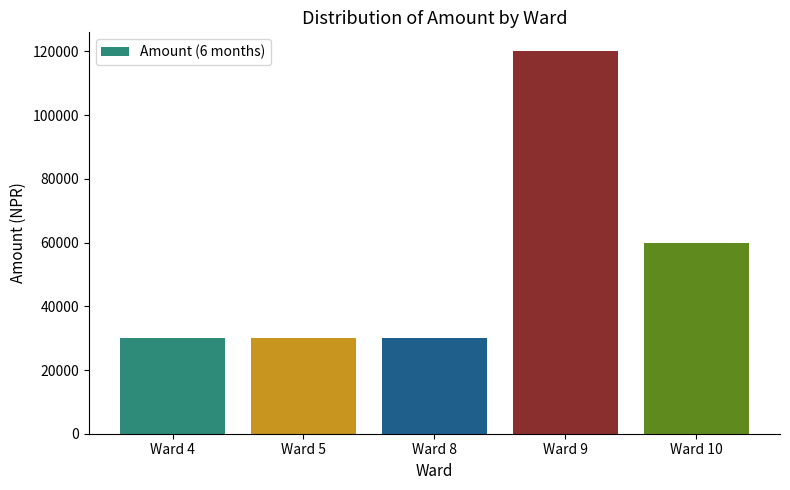

What is the difference between the values at Ward 9 and Ward 5?

90000